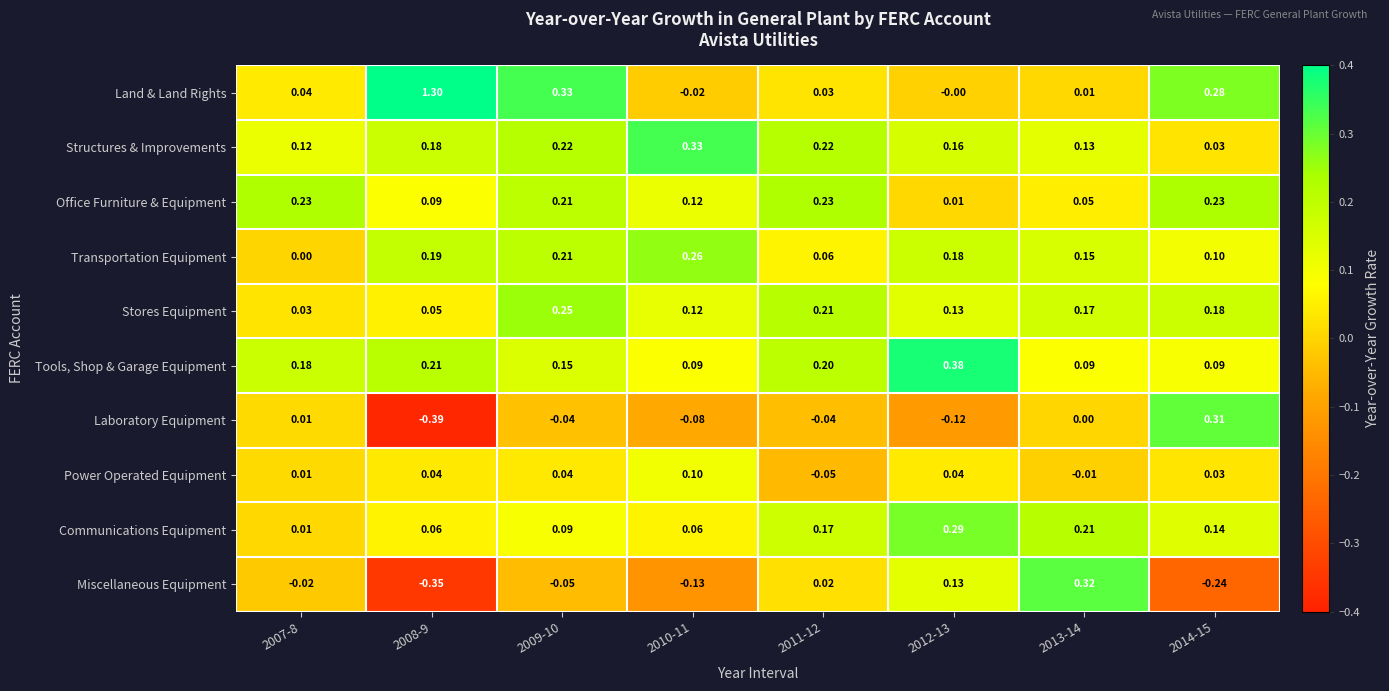

Which series has the largest total across all categories?

Land & Land Rights